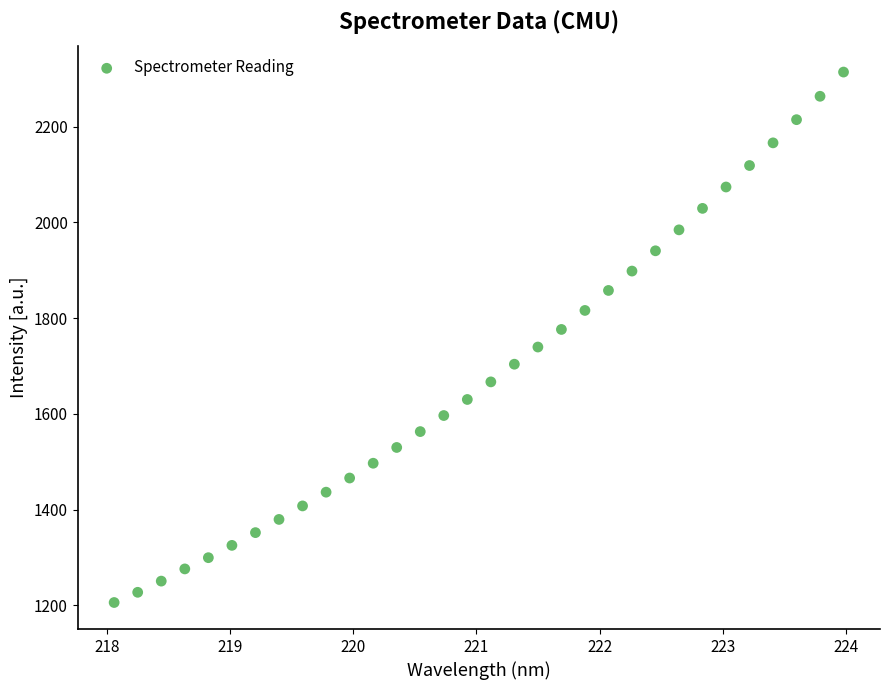

What is the range of Y values (max minus min)?

1108.4